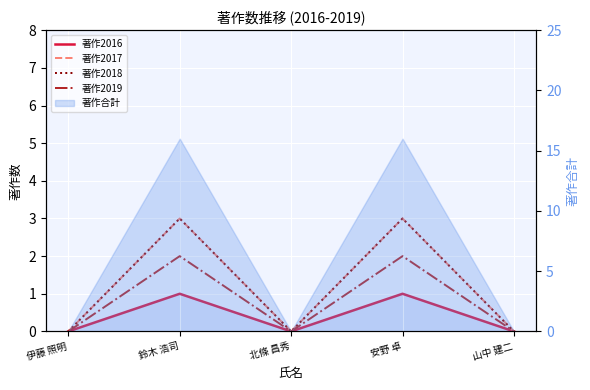

At which category is the sum across all series the highest?

鈴木 浩司